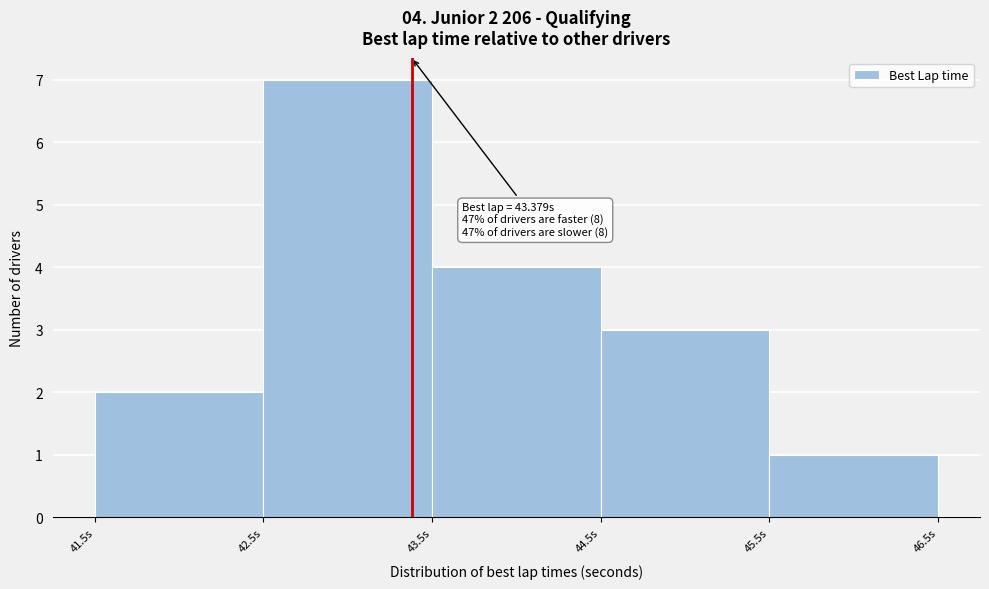

Over which range of the x-axis is the bar tallest?

42.5 to 43.5